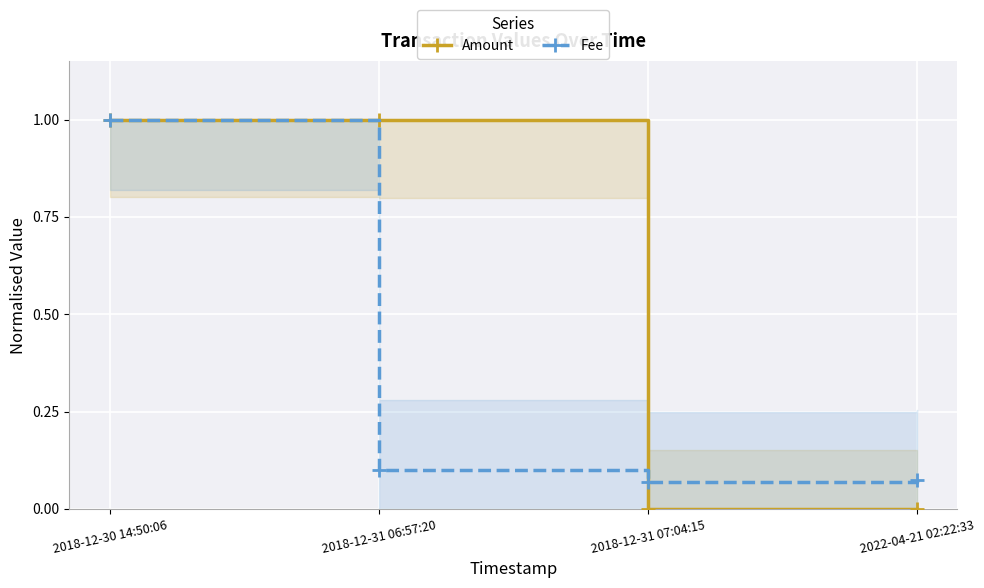

Which category has the highest value across all series?

2018-12-30 14:50:06